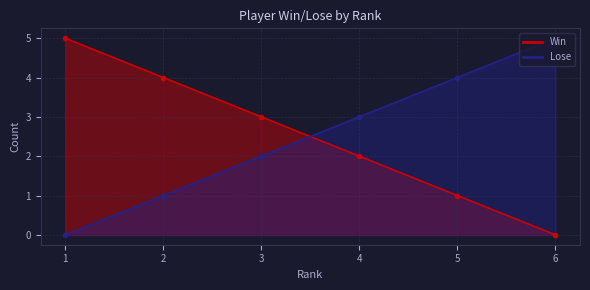

What is the total value across all series at 3?

5